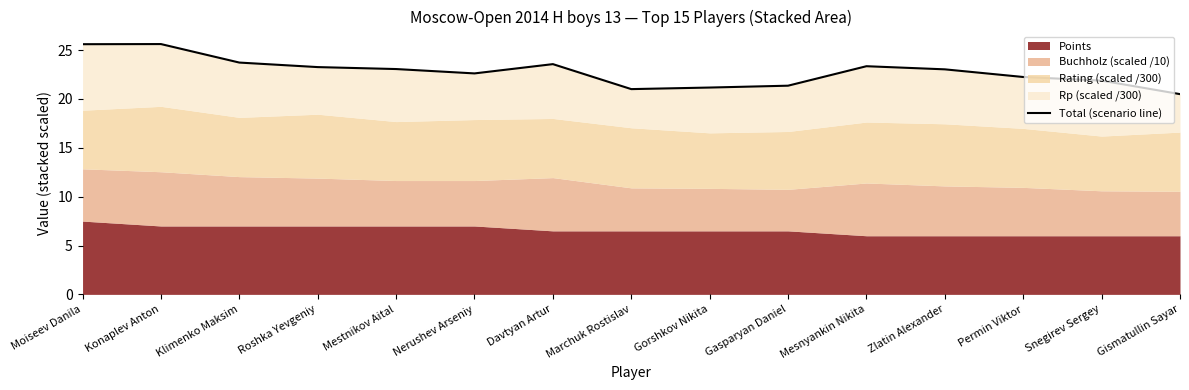

What is the difference between the values at Permin Viktor and Roshka Yevgeniy?

1.0